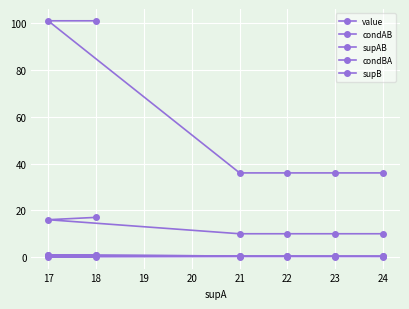

The value of condBA at 24 is 0.4. True or false?

False